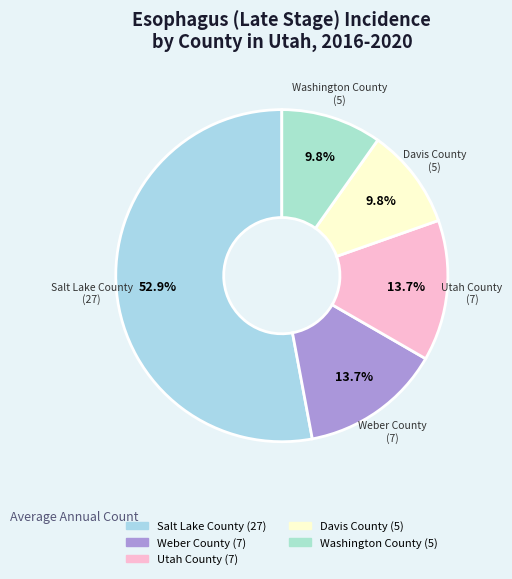

To the nearest percent, what is the average slice percentage?

20%